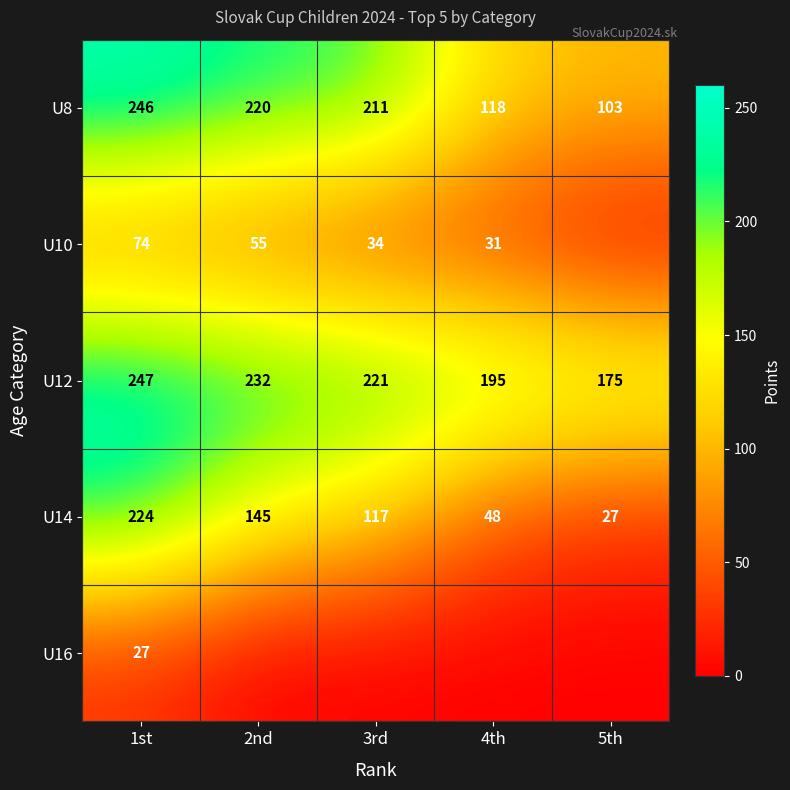

The U12 series shows 195 at 4th. True or false?

True